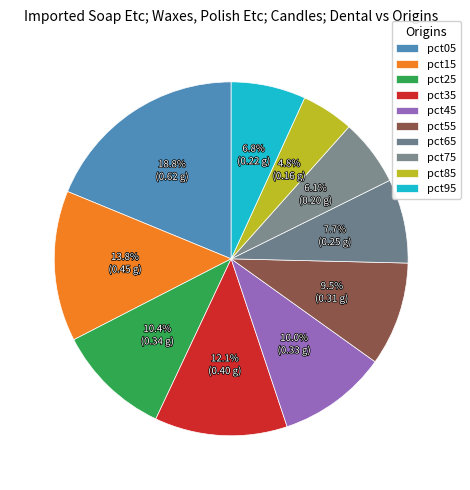

What percentage is the pct55 slice, to the nearest percent?

10%